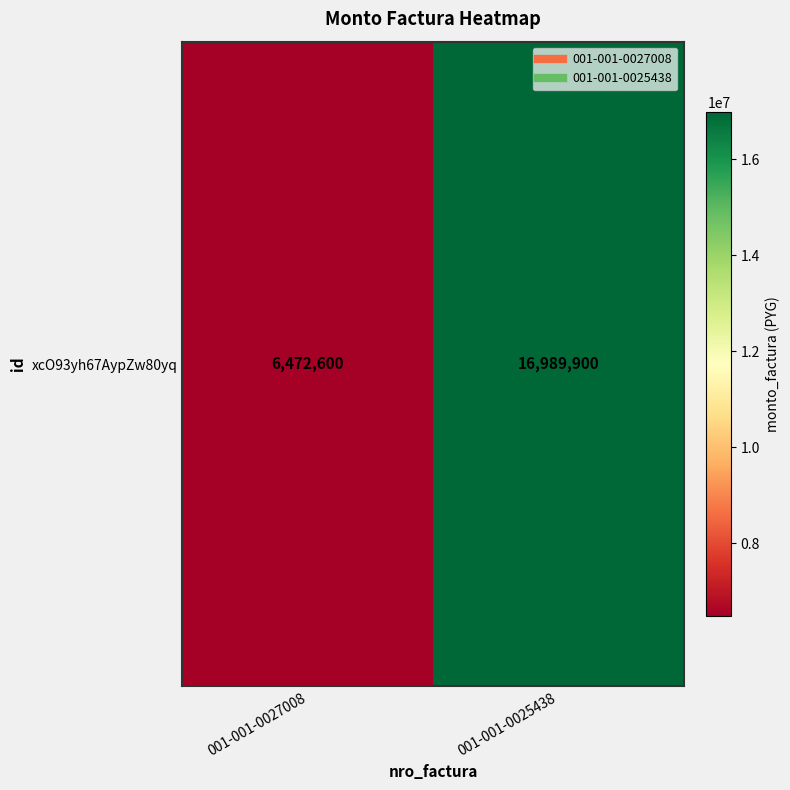

Reading right to left, transcribe all the data shown in this chart.

16989900	6472600